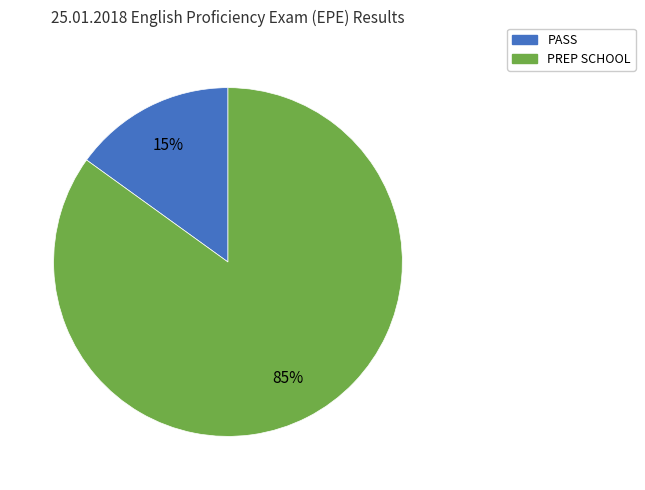

Is PREP SCHOOL the majority of the pie?

Yes